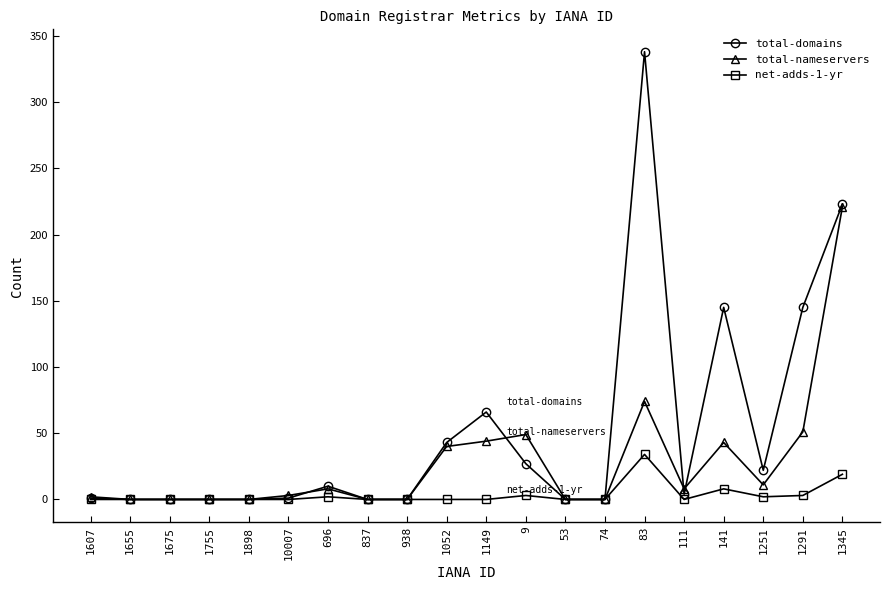

What position from the left is 1052?

10